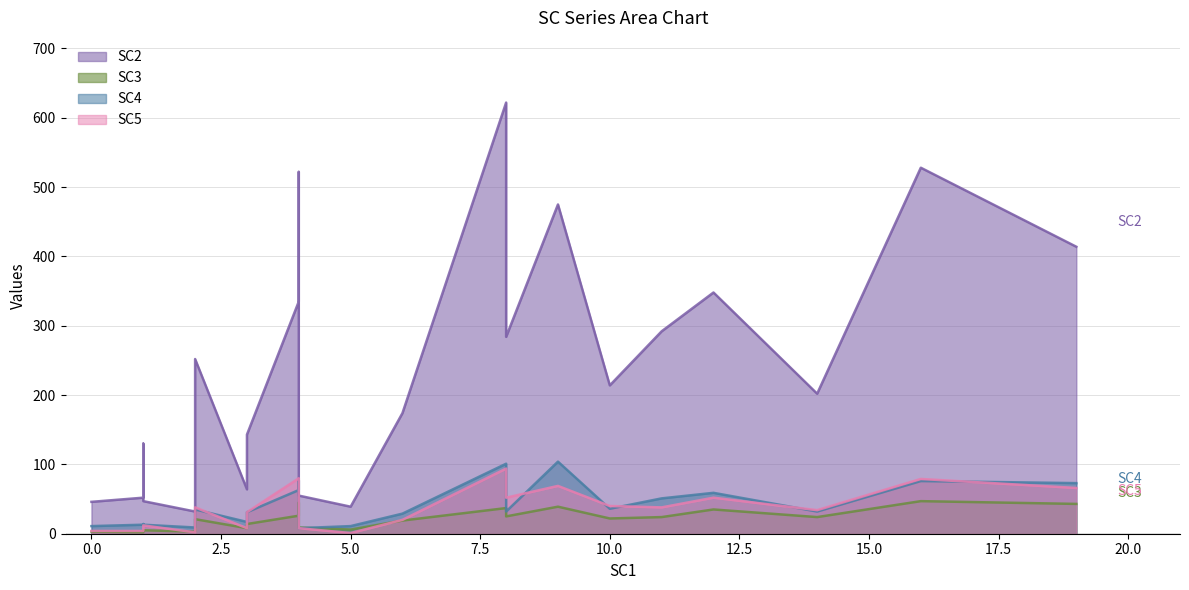

How many lines are shown in the chart?

4